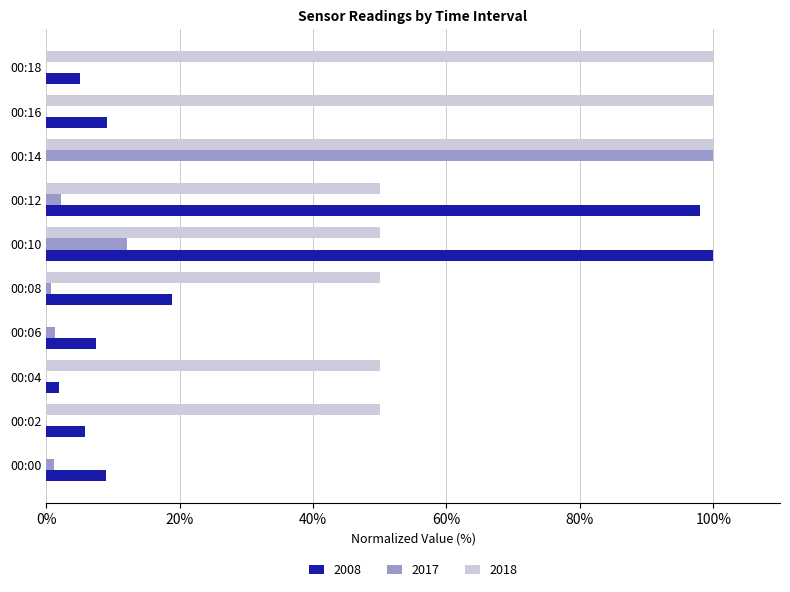

The value of 2018 at 00:16 is 174.3. True or false?

False